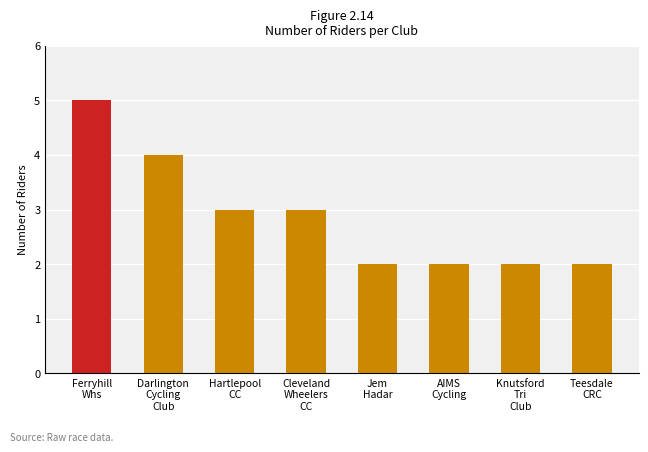

Does the chart contain stacked bars?

No